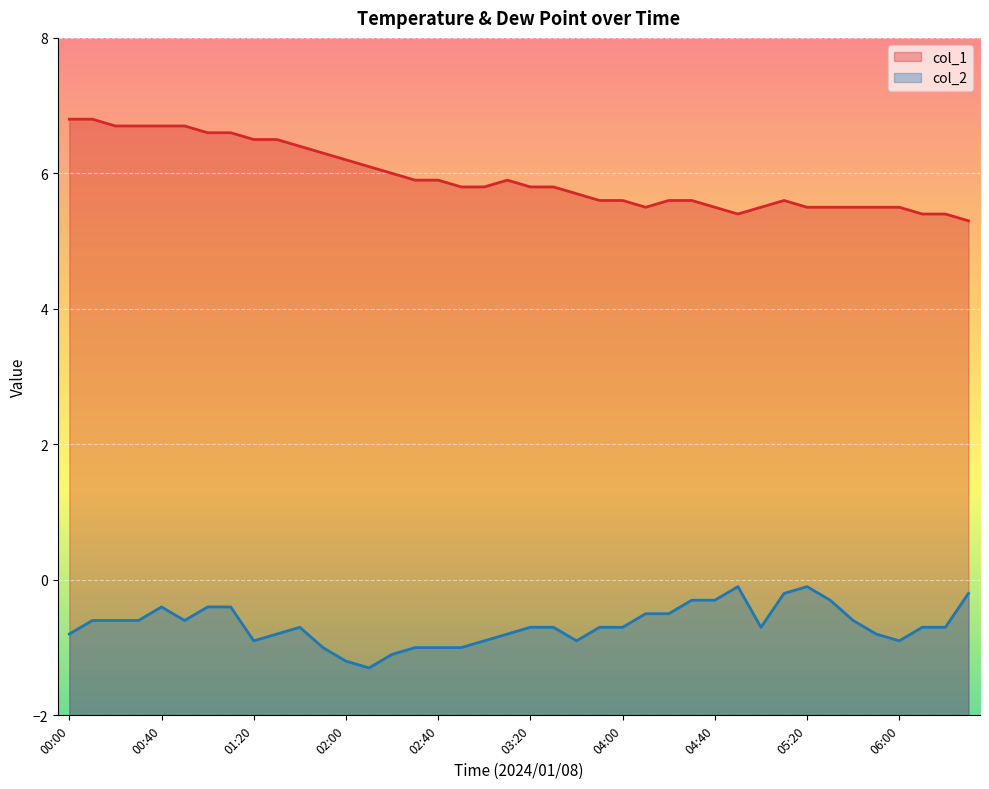

True or false: col_2 and col_1 intersect in this chart.

False